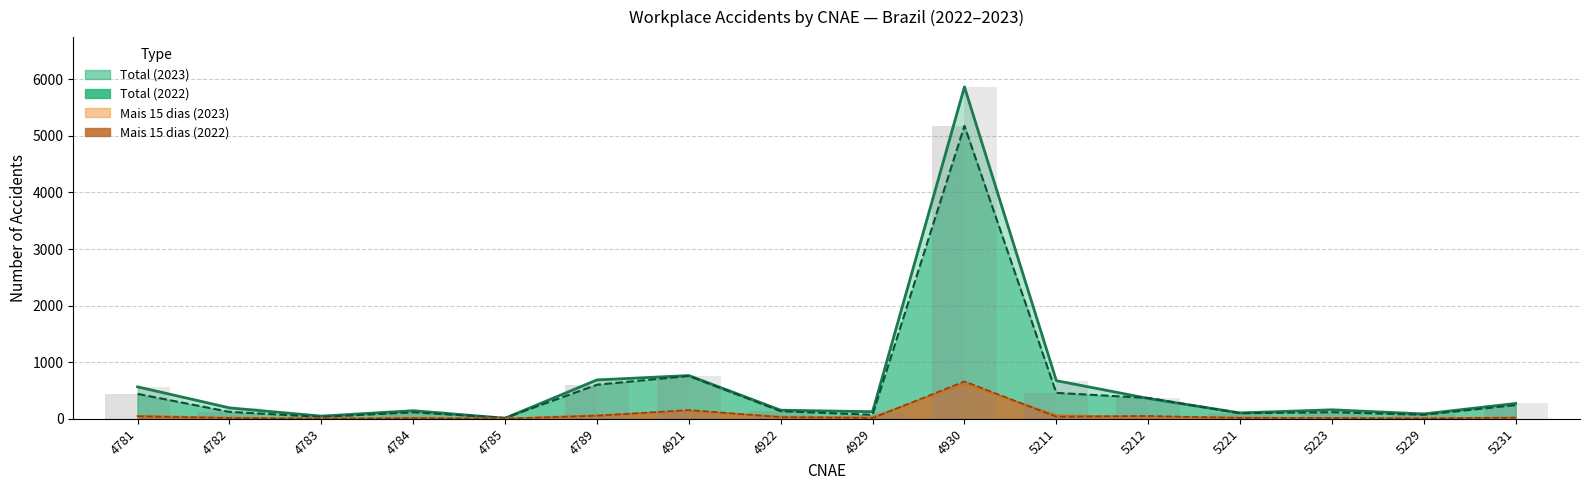

Reading left to right, what are all the values shown in this chart?

Total_2023: 564	192	46	142	9	686	763	151	124	5866	673	359	103	158	85	270
Total_2022: 439	121	32	114	14	601	756	133	70	5178	457	367	97	115	70	241
Mais15_2023: 49	17	3	13	0	59	136	33	24	620	57	32	19	9	8	18
Mais15_2022: 43	13	2	10	3	53	154	28	12	660	35	49	15	13	6	19